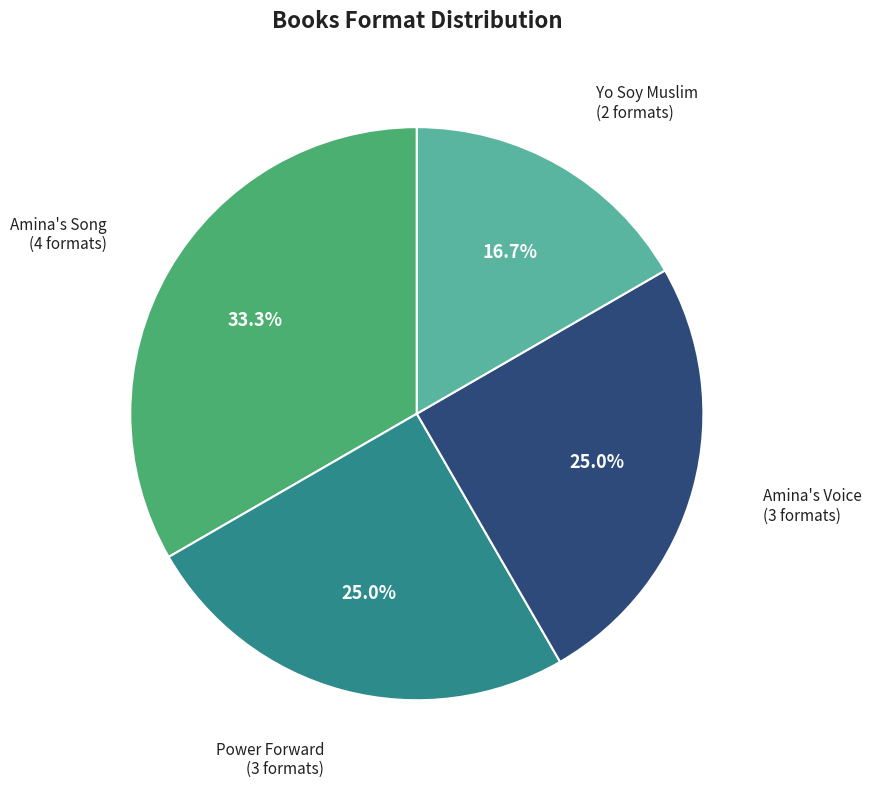

How many slices are in this pie chart?

4